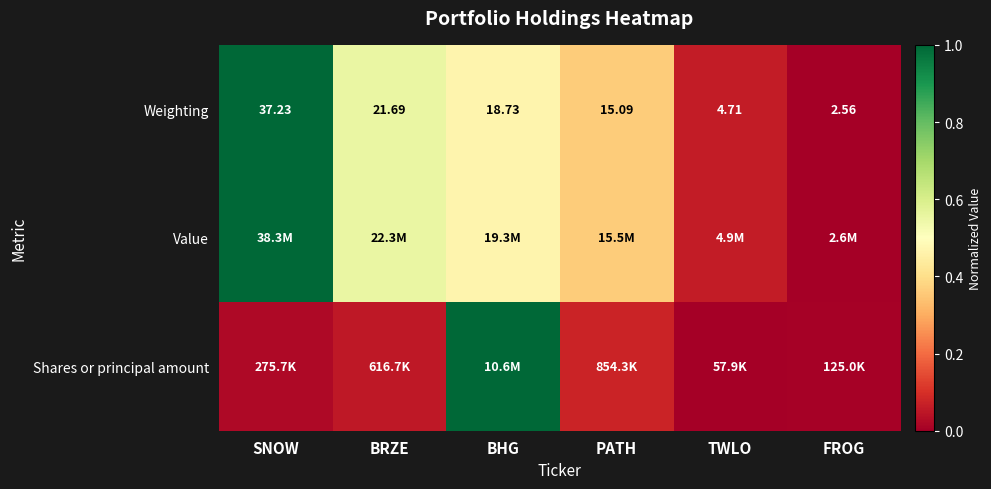

Where is Weighting nearest to the value 19?

BHG